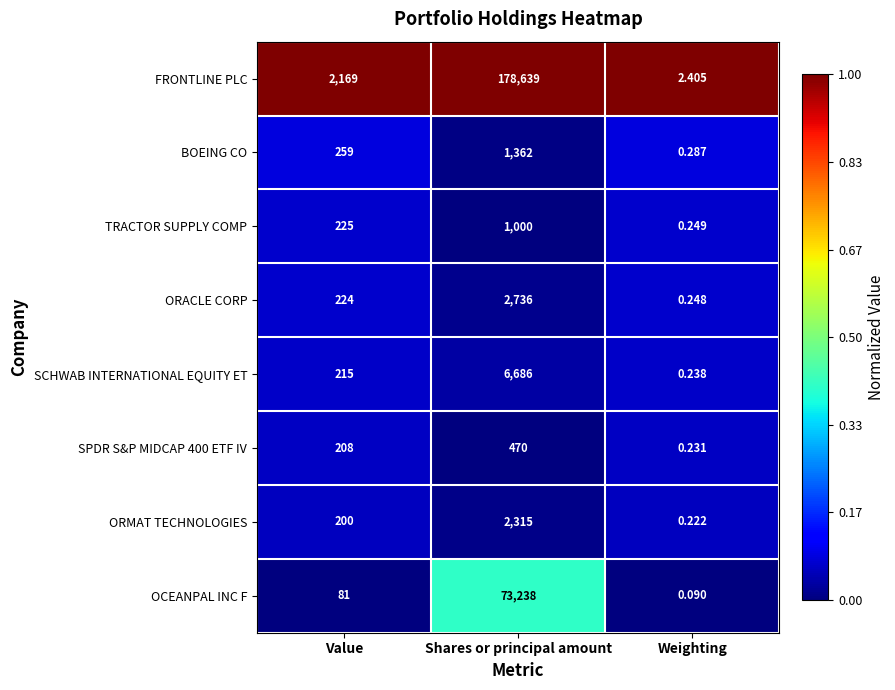

Rank the series at Value from lowest to highest value.

OCEANPAL INC F, ORMAT TECHNOLOGIES, SPDR S&P MIDCAP 400 ETF IV, SCHWAB INTERNATIONAL EQUITY ET, ORACLE CORP, TRACTOR SUPPLY COMP, BOEING CO, FRONTLINE PLC